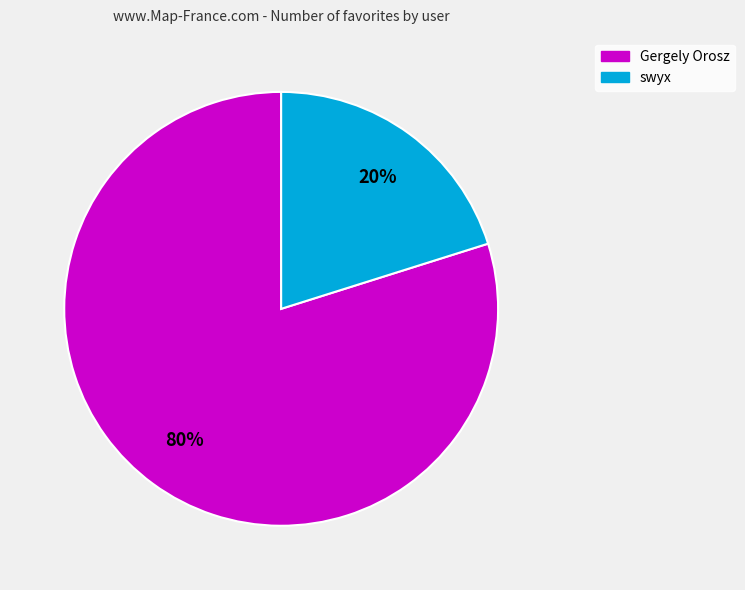

What is the smallest slice in the pie chart?

swyx